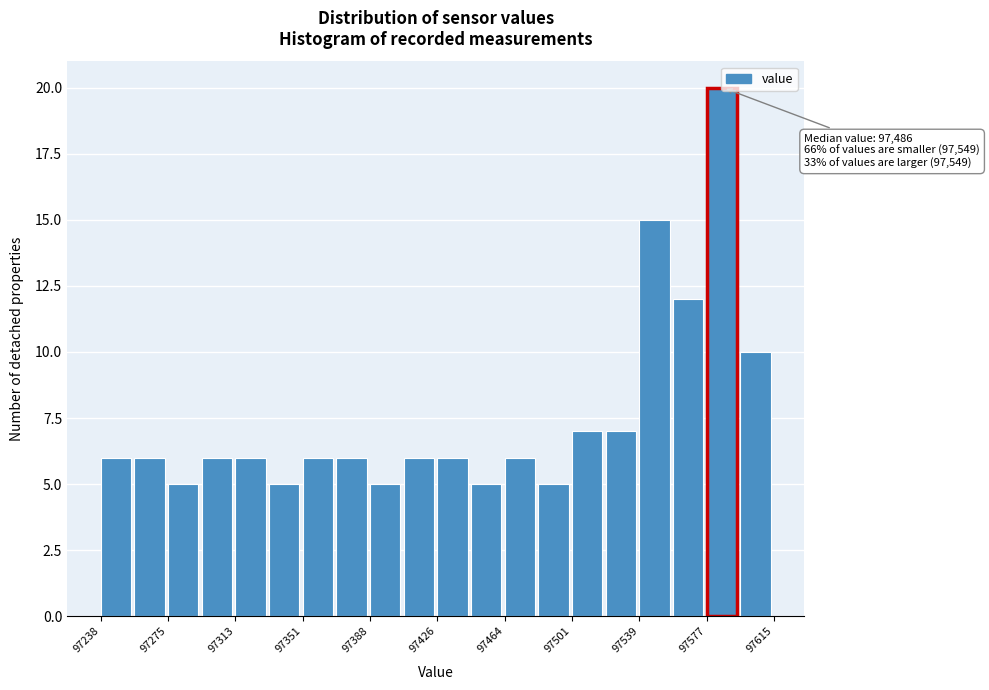

Around what value on the x-axis is the tallest bar? Give the approximate position of its centre, as read against the axis.

97585